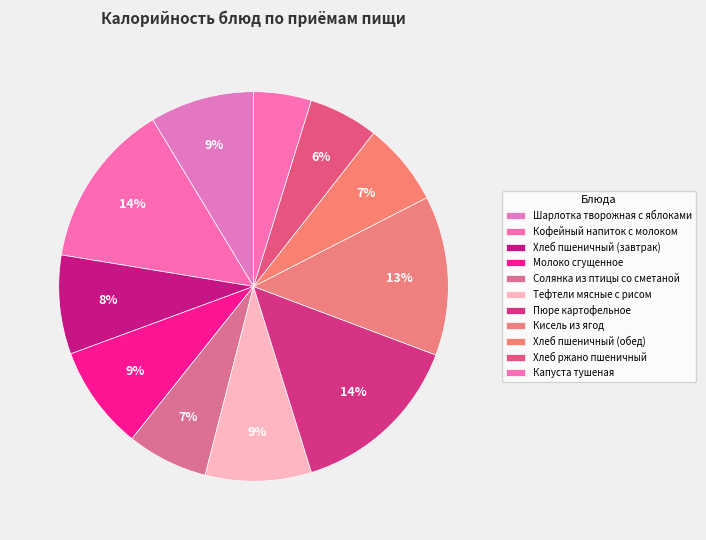

True or false: Пюре картофельное accounts for 14% of the total.

True